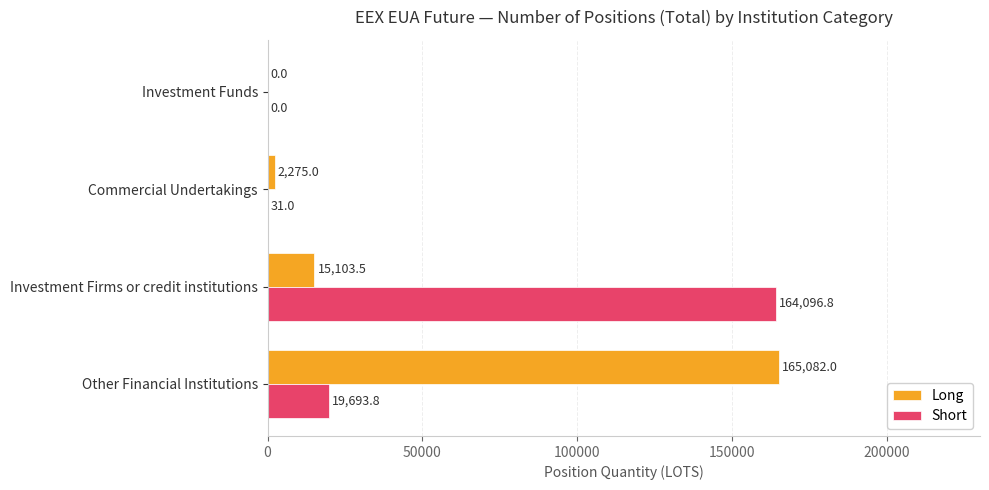

At which category does the chart reach its peak across all series?

Other Financial Institutions